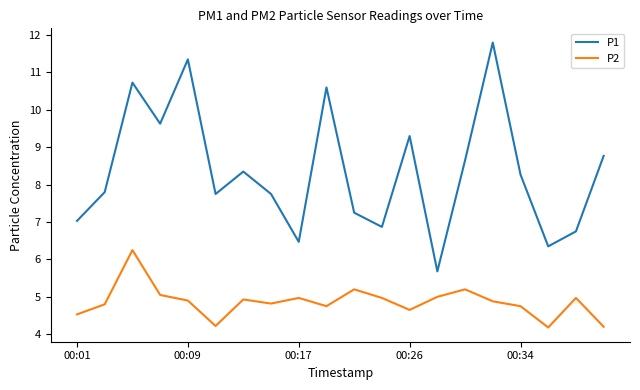

Count the number of data series in this chart.

2